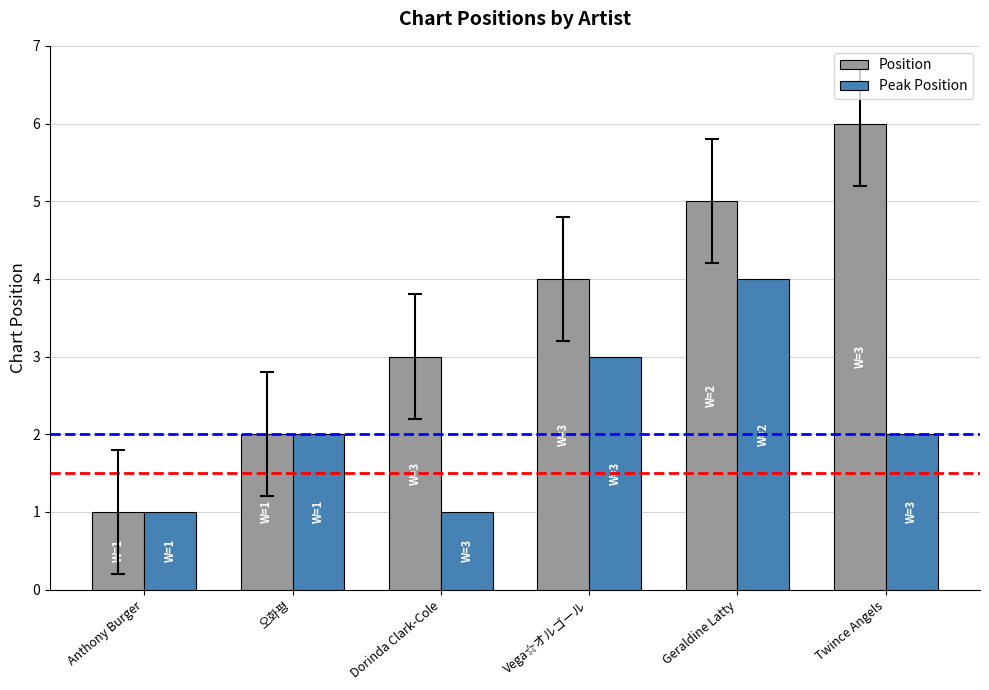

Reading left to right, list all the values displayed in this chart.

Position: 1	2	3	4	5	6
Peak Position: 1	2	1	3	4	2